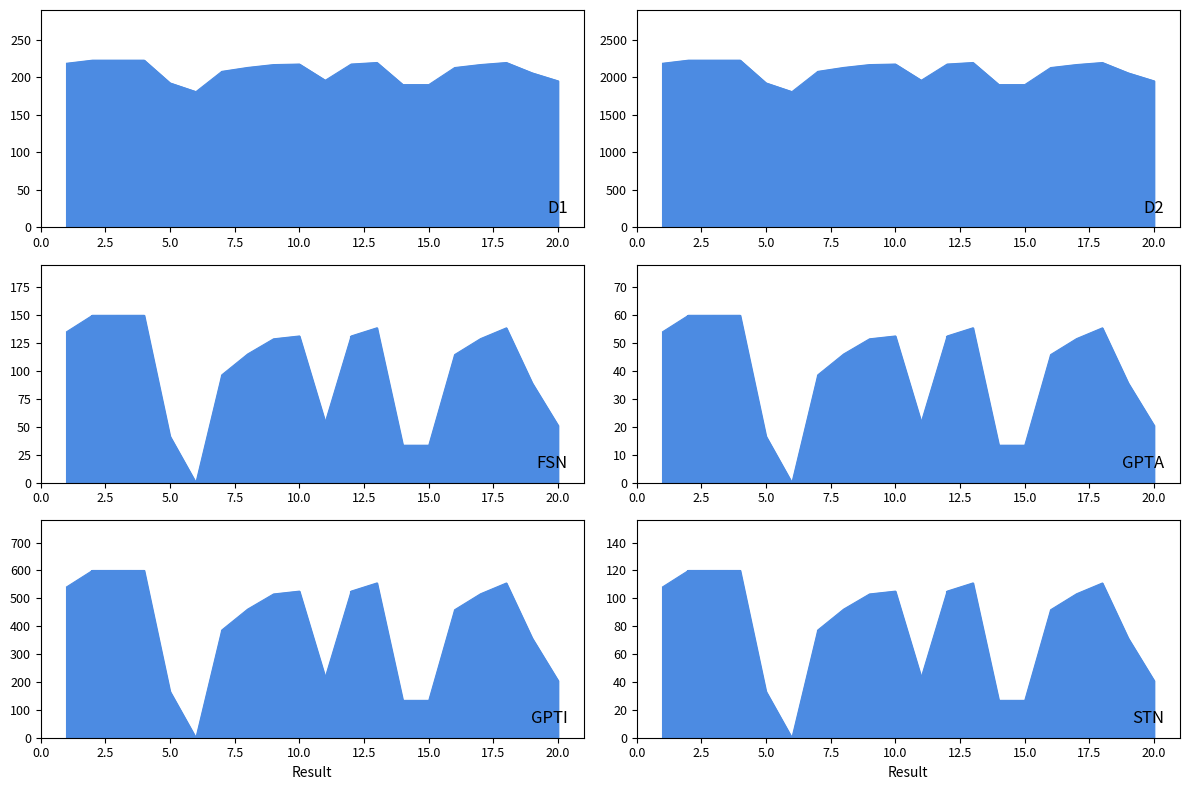

The chart shows a value of 3745.8 at 10. True or false?

False